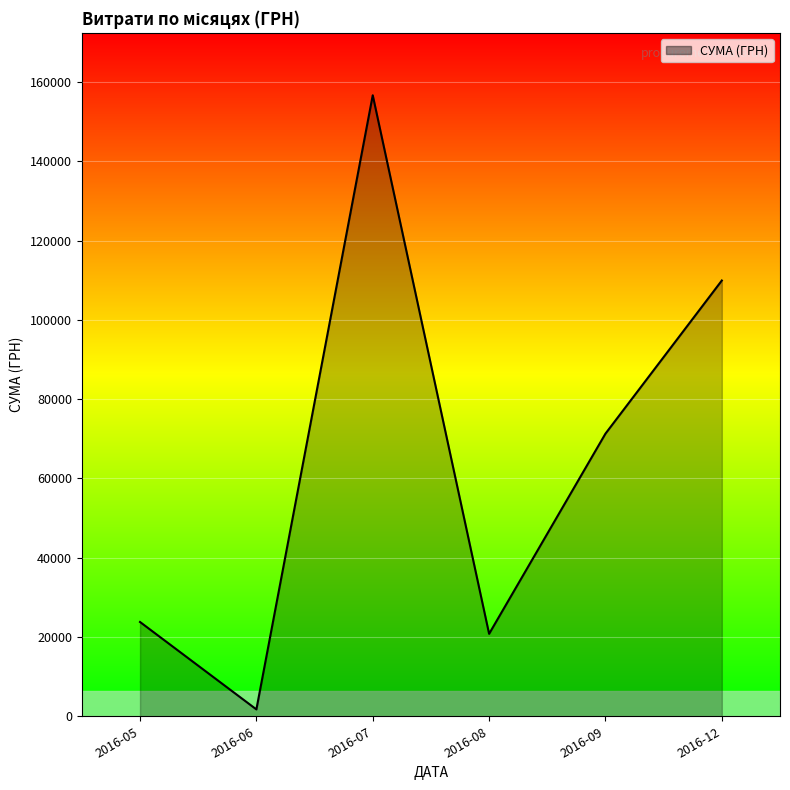

Is it true that the value at 2016-05 is 23794.2?

True